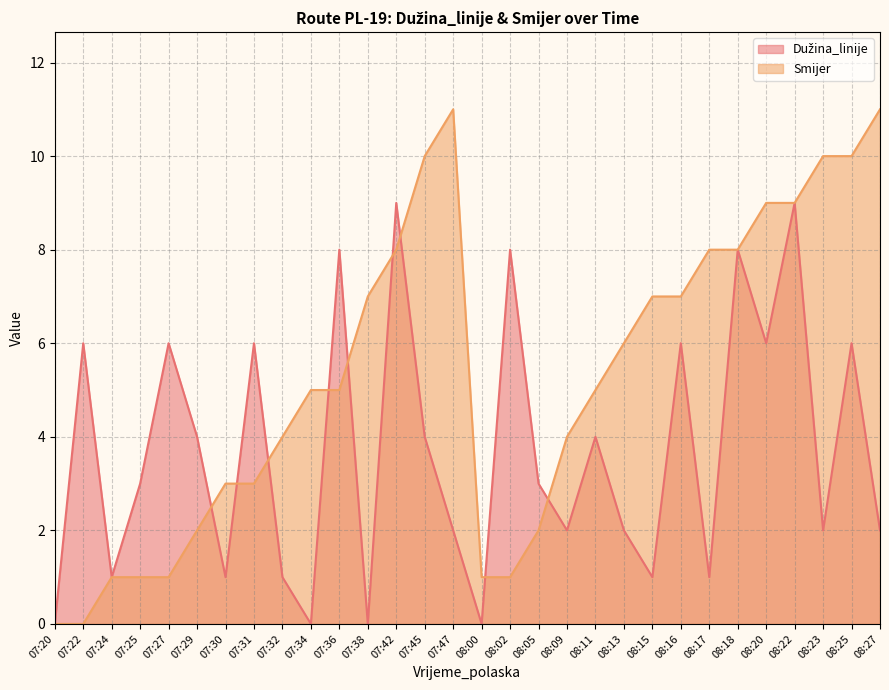

Rank the series at 07:47 from lowest to highest value.

Dužina_linije, Smijer